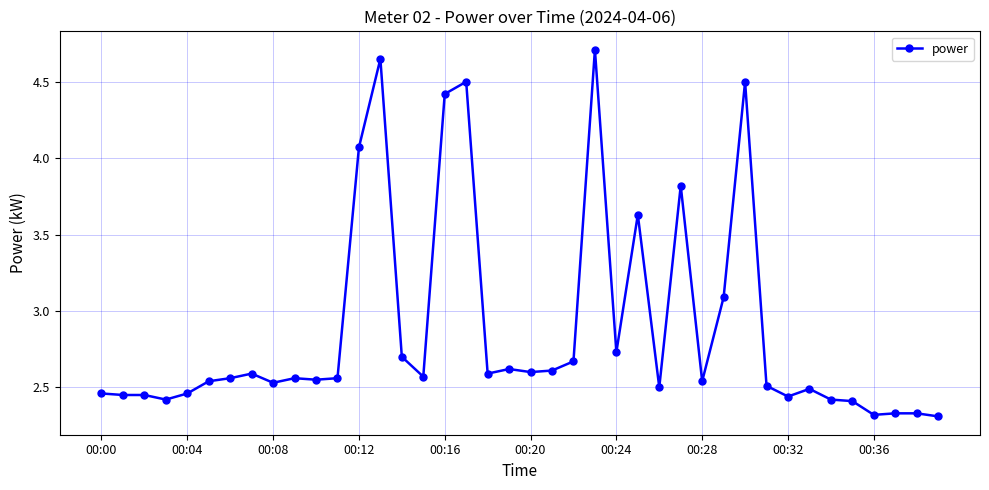

What is the sum of all values?

115.2